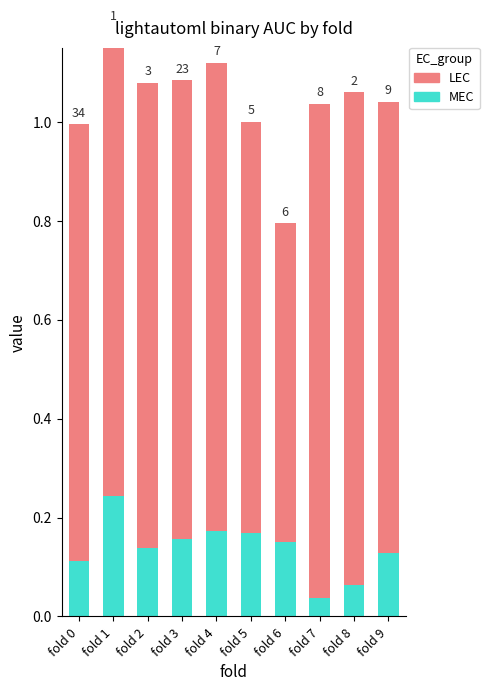

At which label does LEC reach its peak?

fold 7